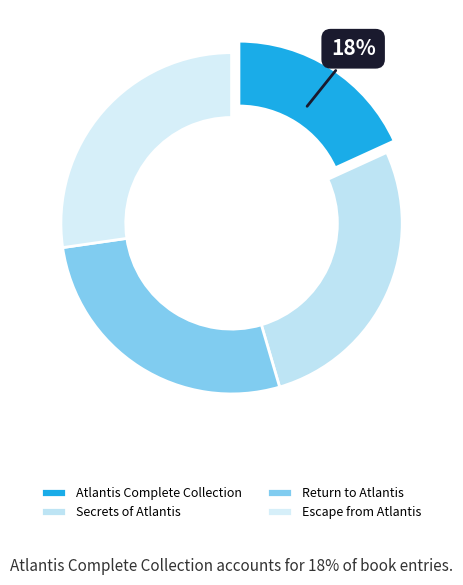

Approximately how many times larger is the value at Return to Atlantis compared to Atlantis Complete Collection?

1.5